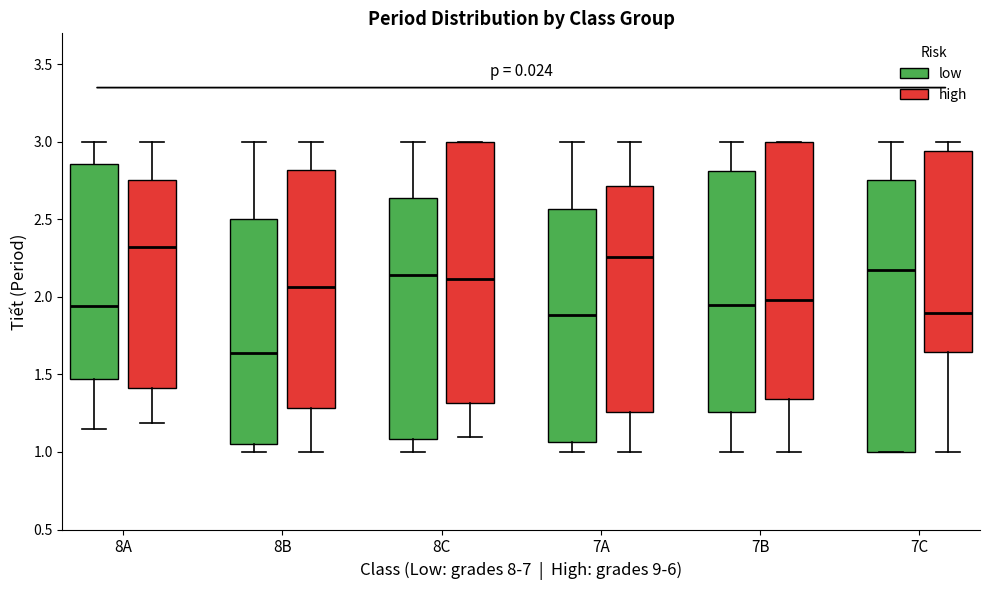

Comparing the boxes themselves (not the whiskers), which one is the tallest?

7C (low)